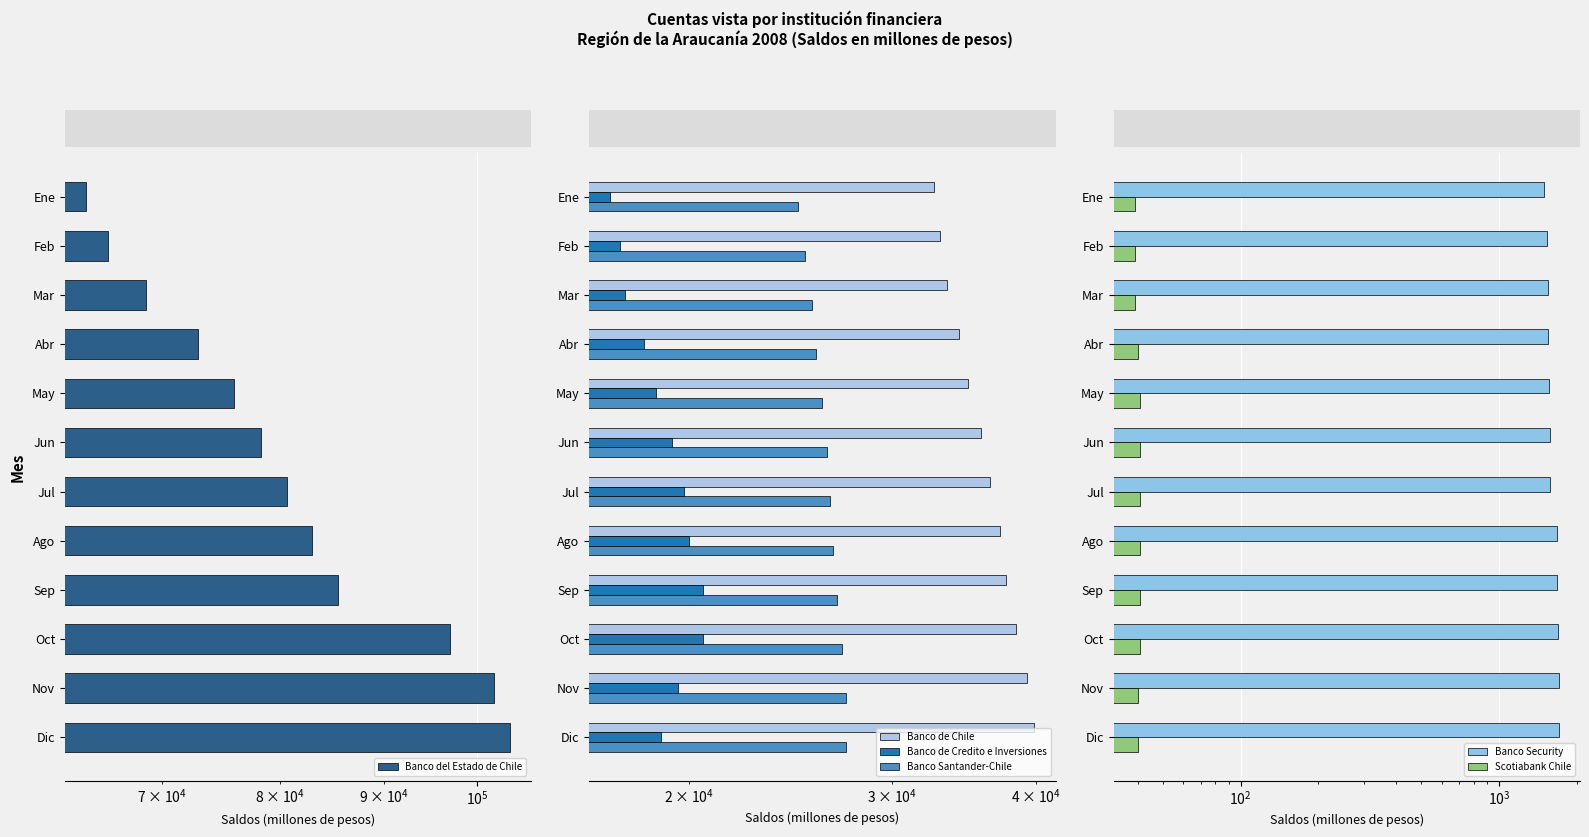

Which series changed the most between Ene and Jul?

Banco del Estado de Chile